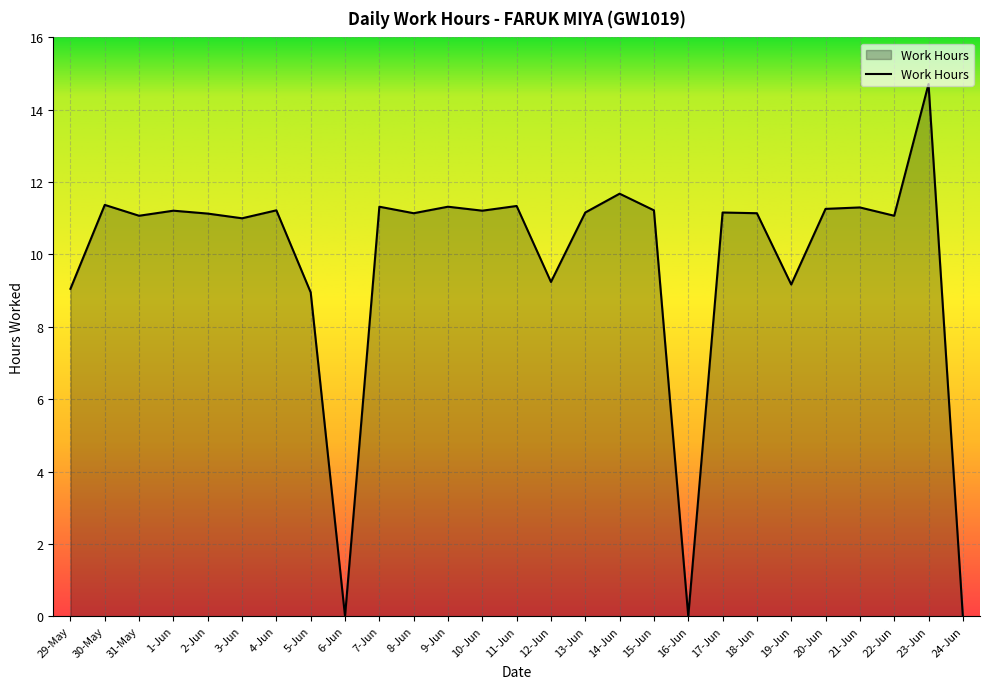

What position from the right is 7-Jun?

18